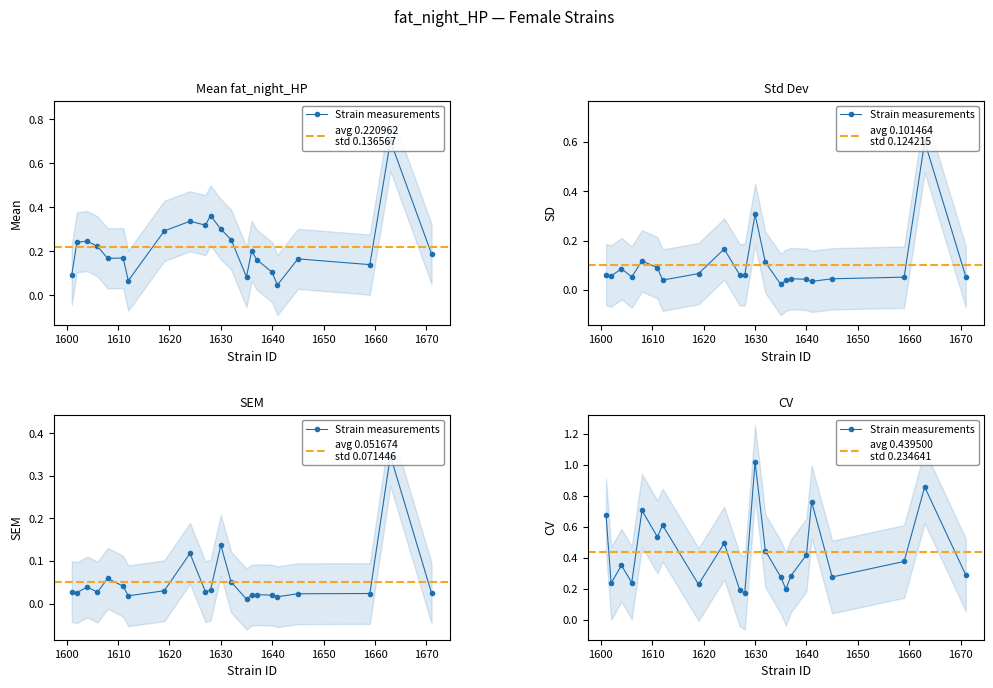

Rank the series by their maximum value, from highest to lowest.

cv, mean, sd, sem